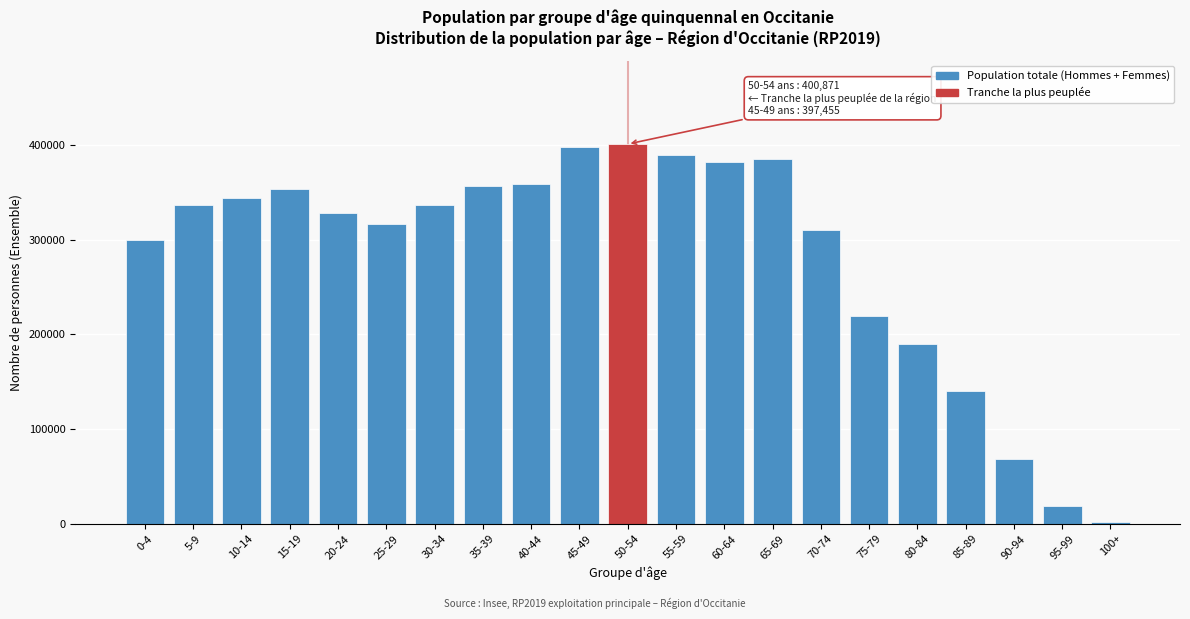

Is it true that the value at 75-79 is 338936?

False